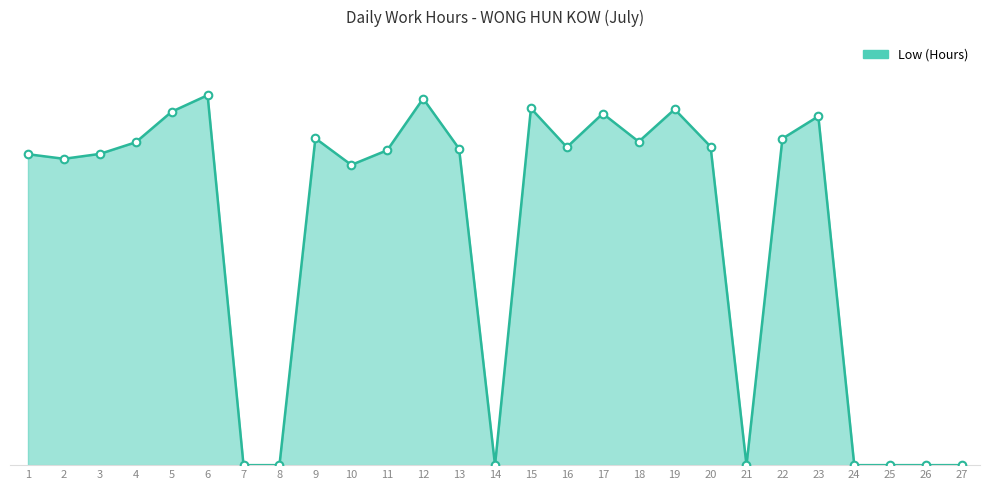

Which has a higher value, 4 or 11?

4